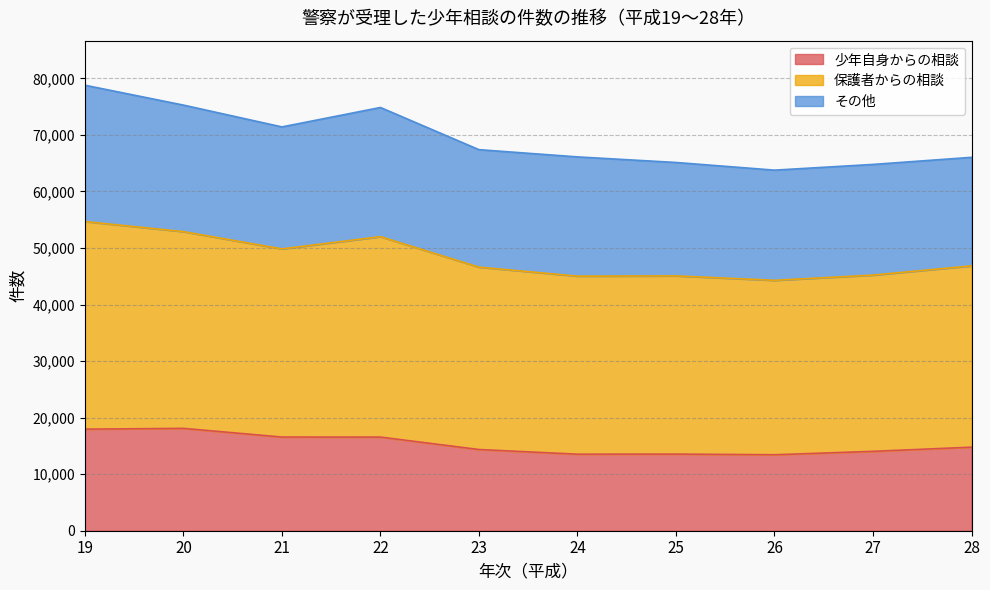

The value of 少年自身からの相談 at 24 is 2825. True or false?

False